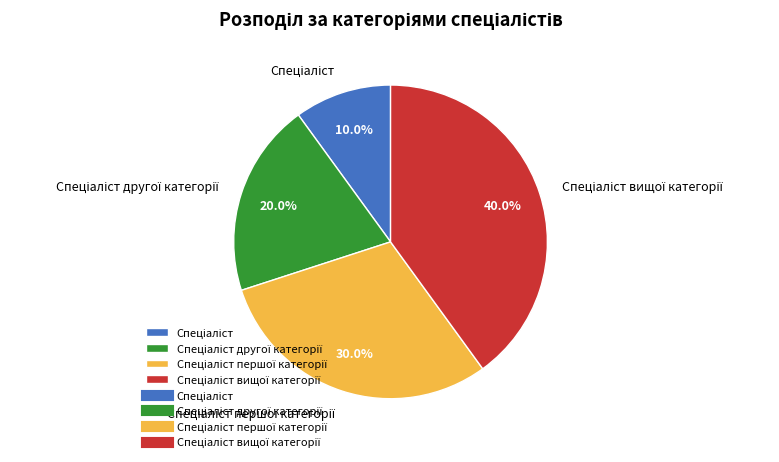

Is there a majority slice in this chart?

No